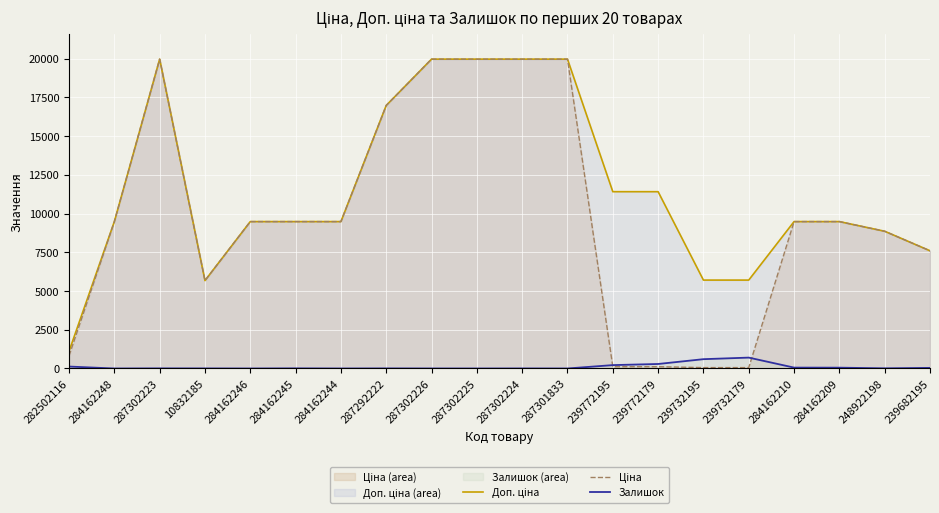

What is the label of the 8th point from the left?

287292222